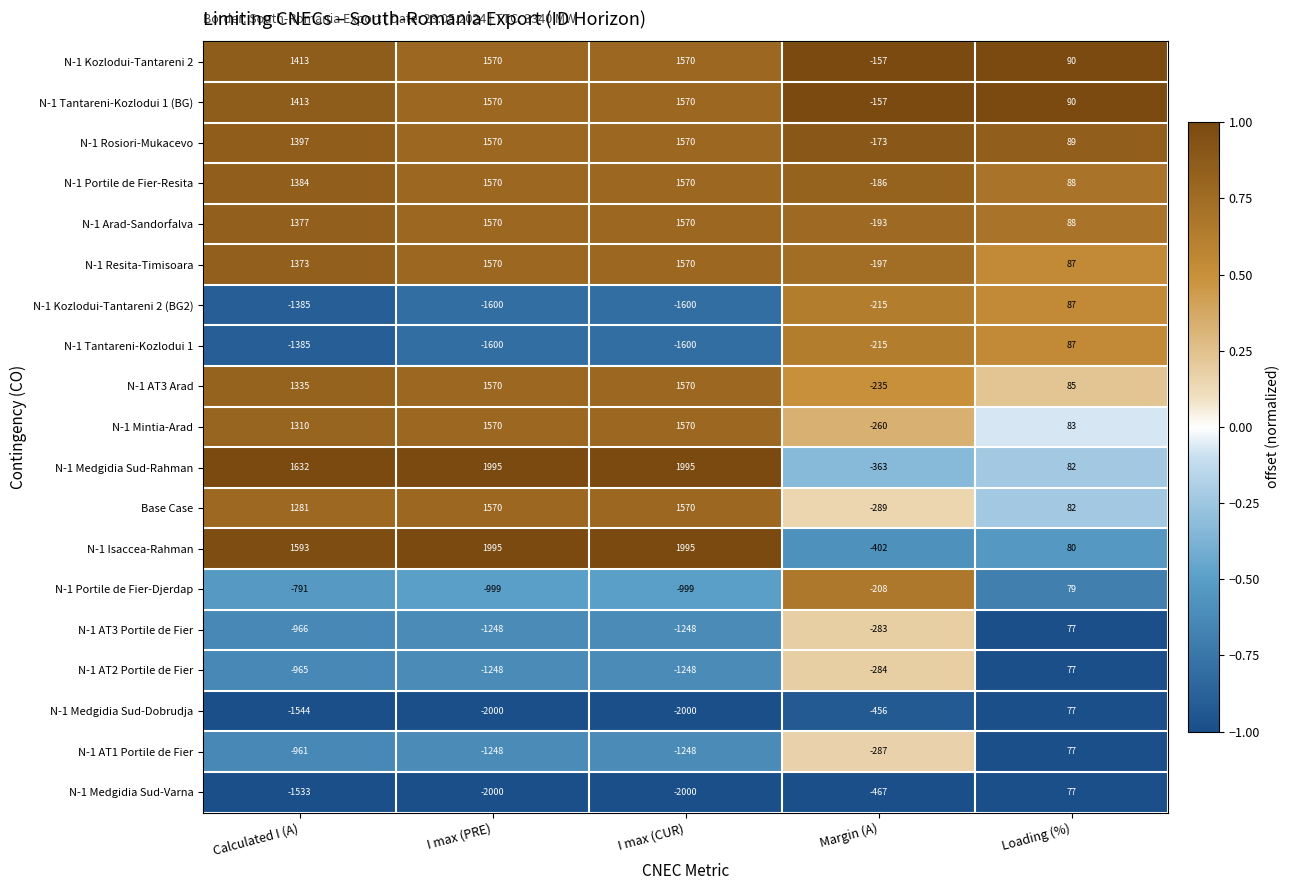

What is the difference between the highest and lowest values at I max (CUR)?

3995